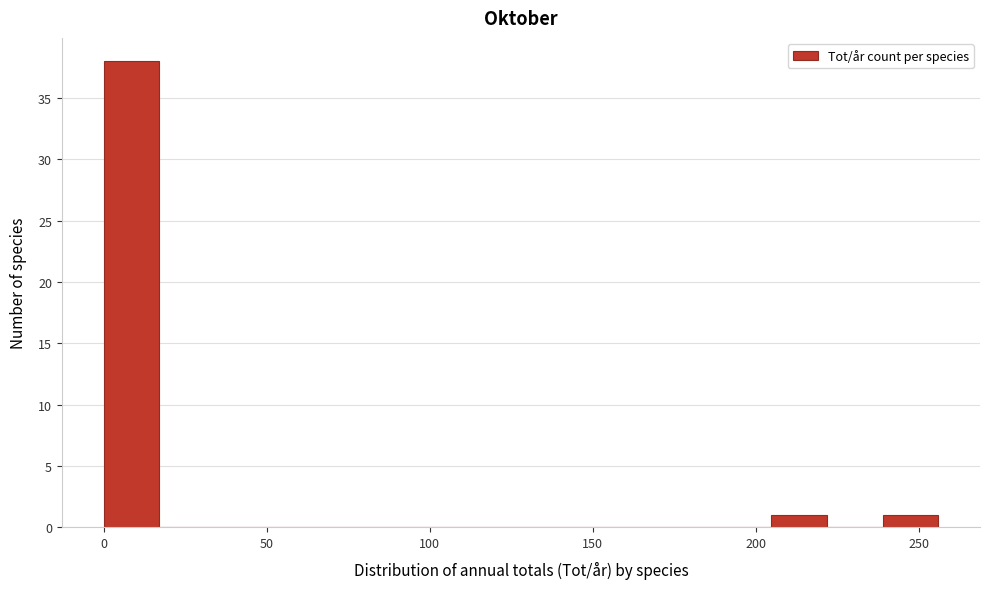

Read against the x-axis, roughly where is the centre of the tallest bar?

10